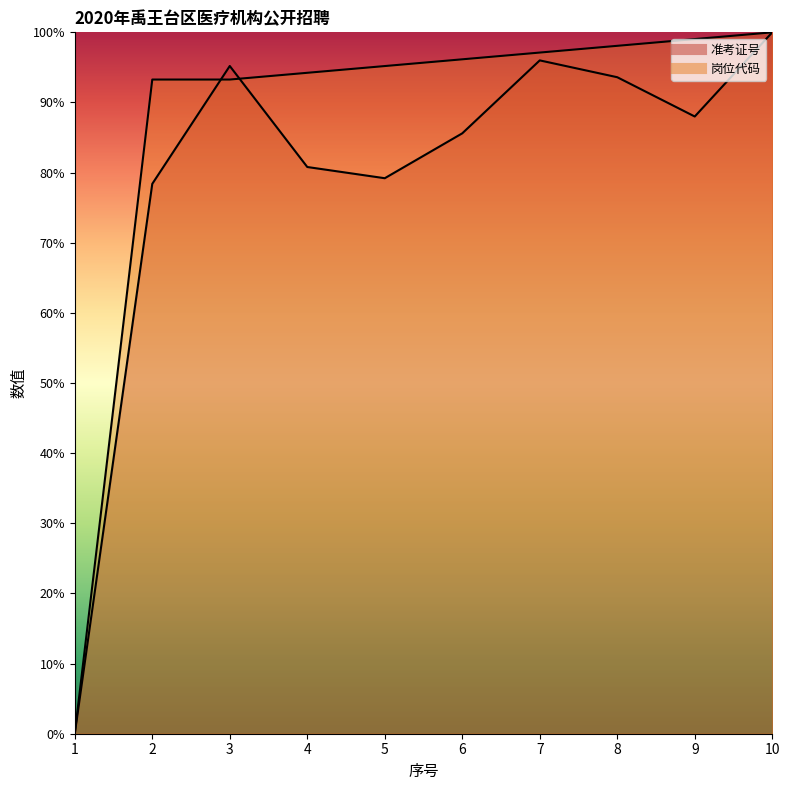

Rank the series by their average value, from highest to lowest.

岗位代码, 准考证号